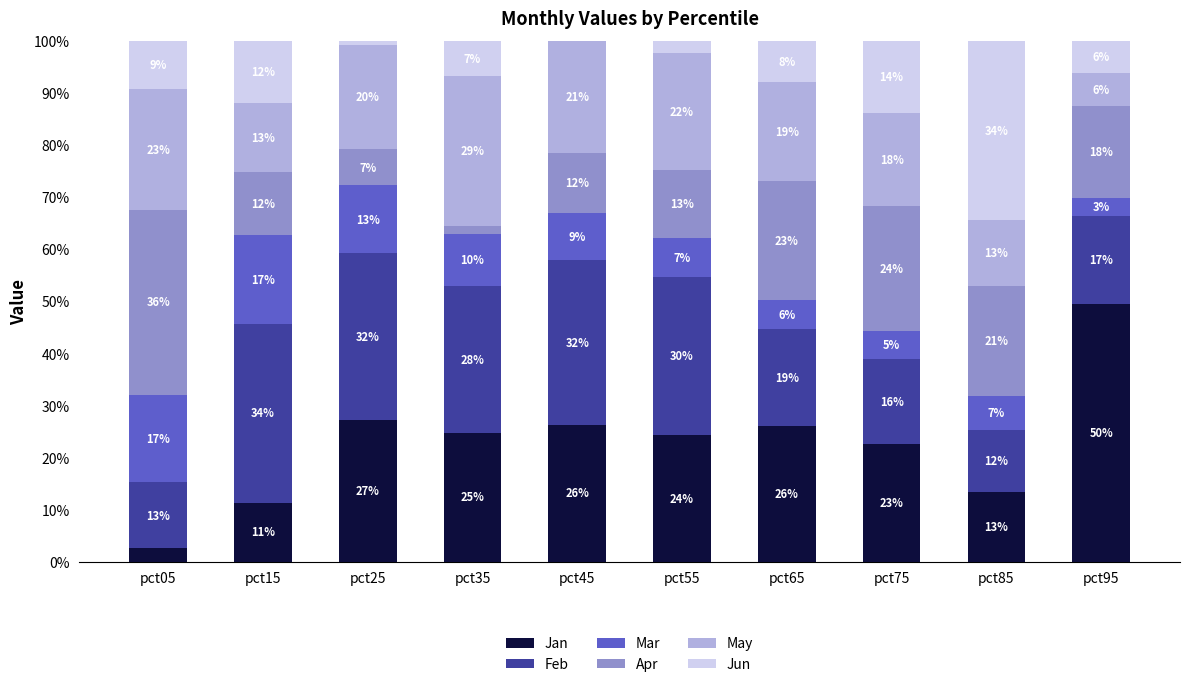

Are the bars horizontal?

No